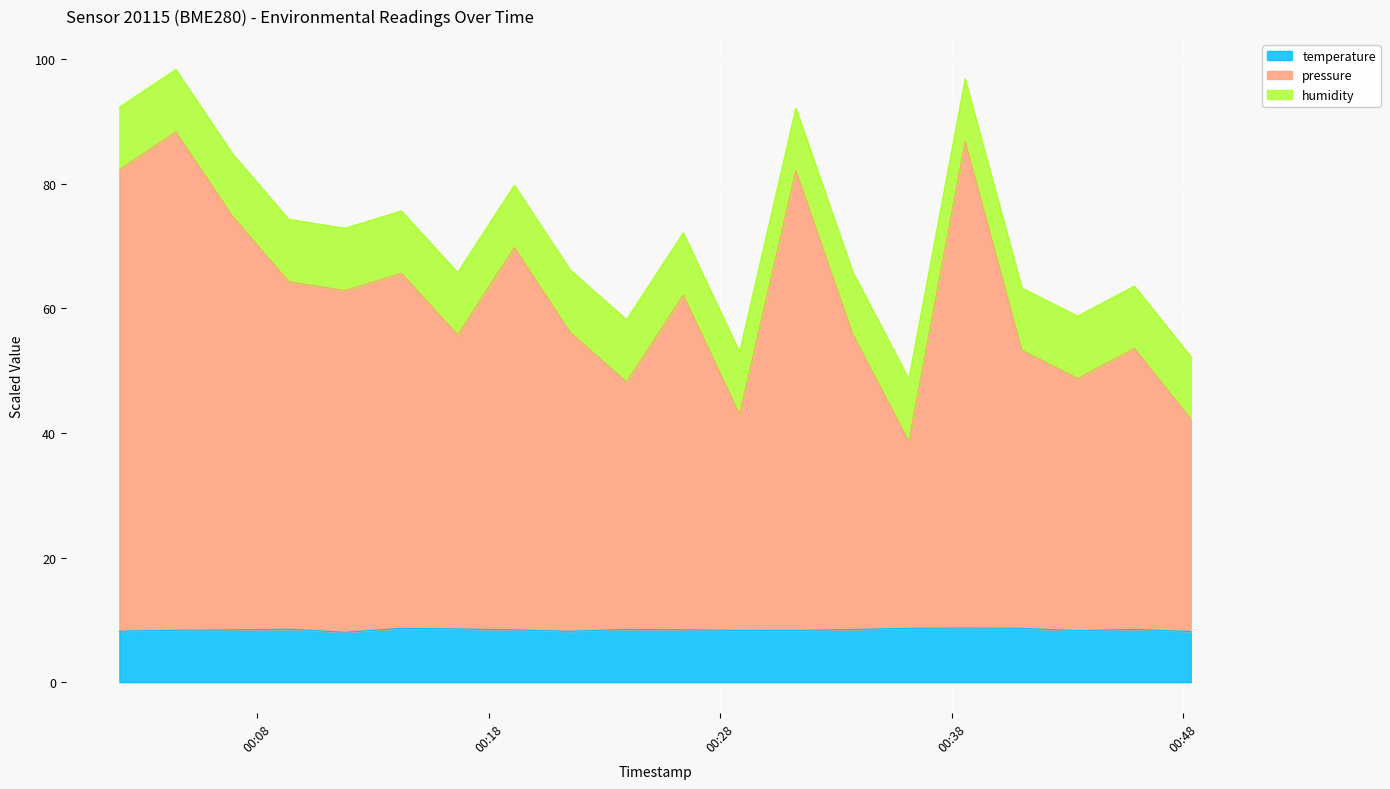

What position from the left is 2024-03-22T00:45:54?

19